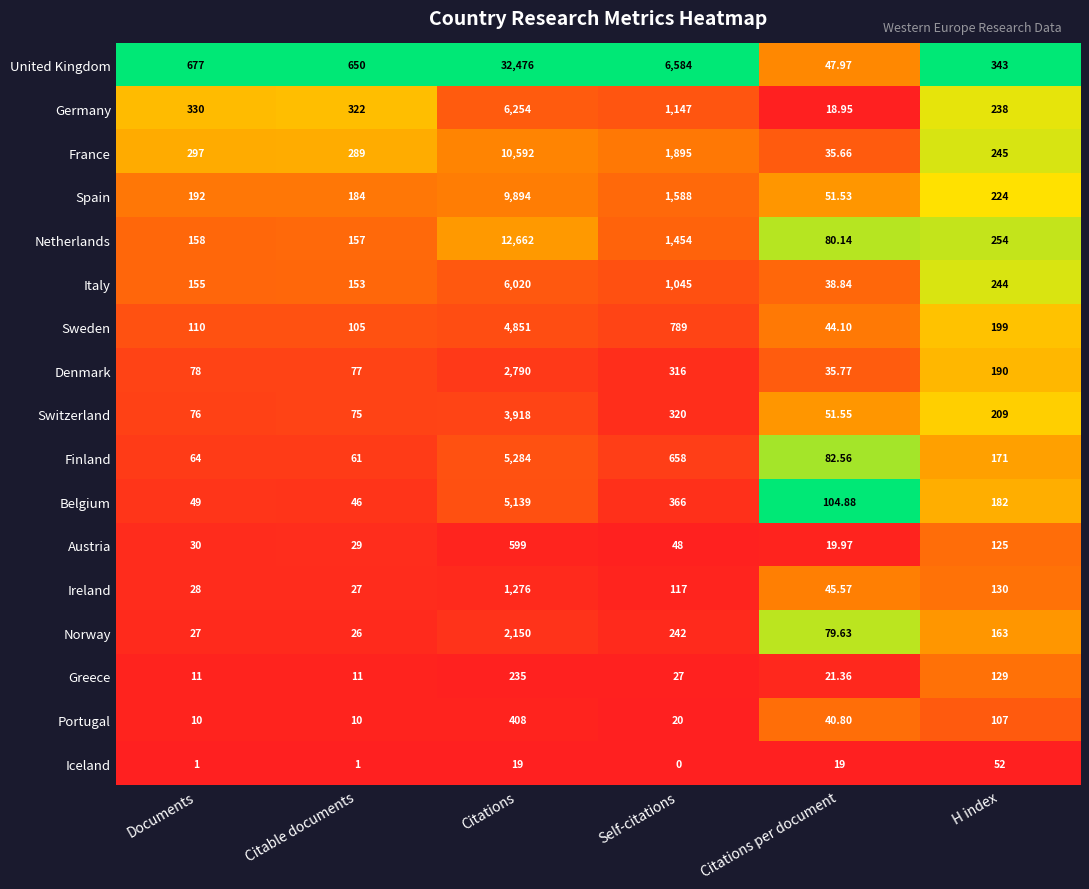

At which category does the chart reach its peak across all series?

Citations